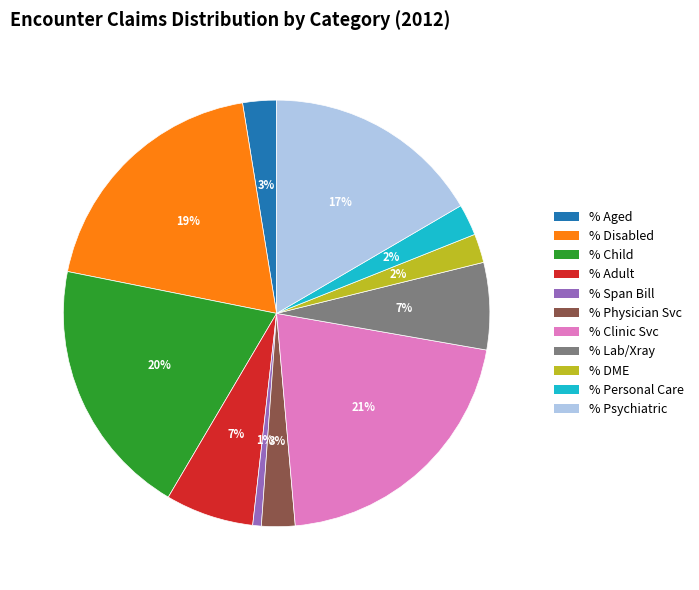

Does any single category account for the majority?

No